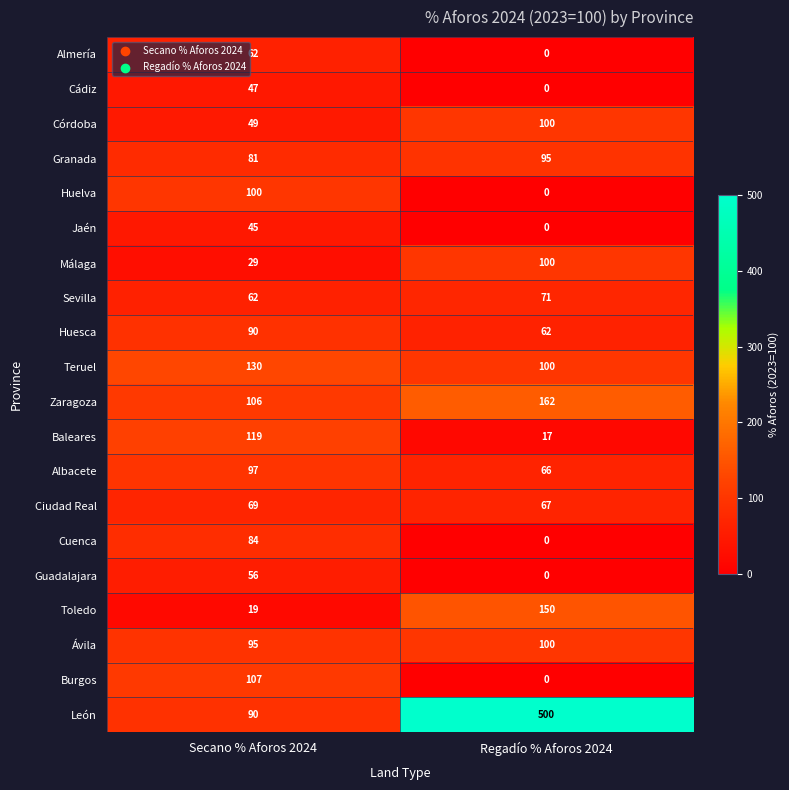

What is the total value across all series at Regadío % Aforos 2024?

1590